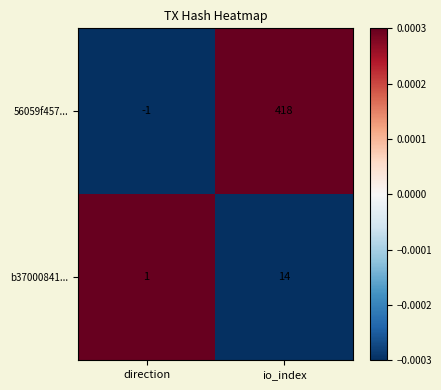

How many data points in b37000841... are less than 14?

1